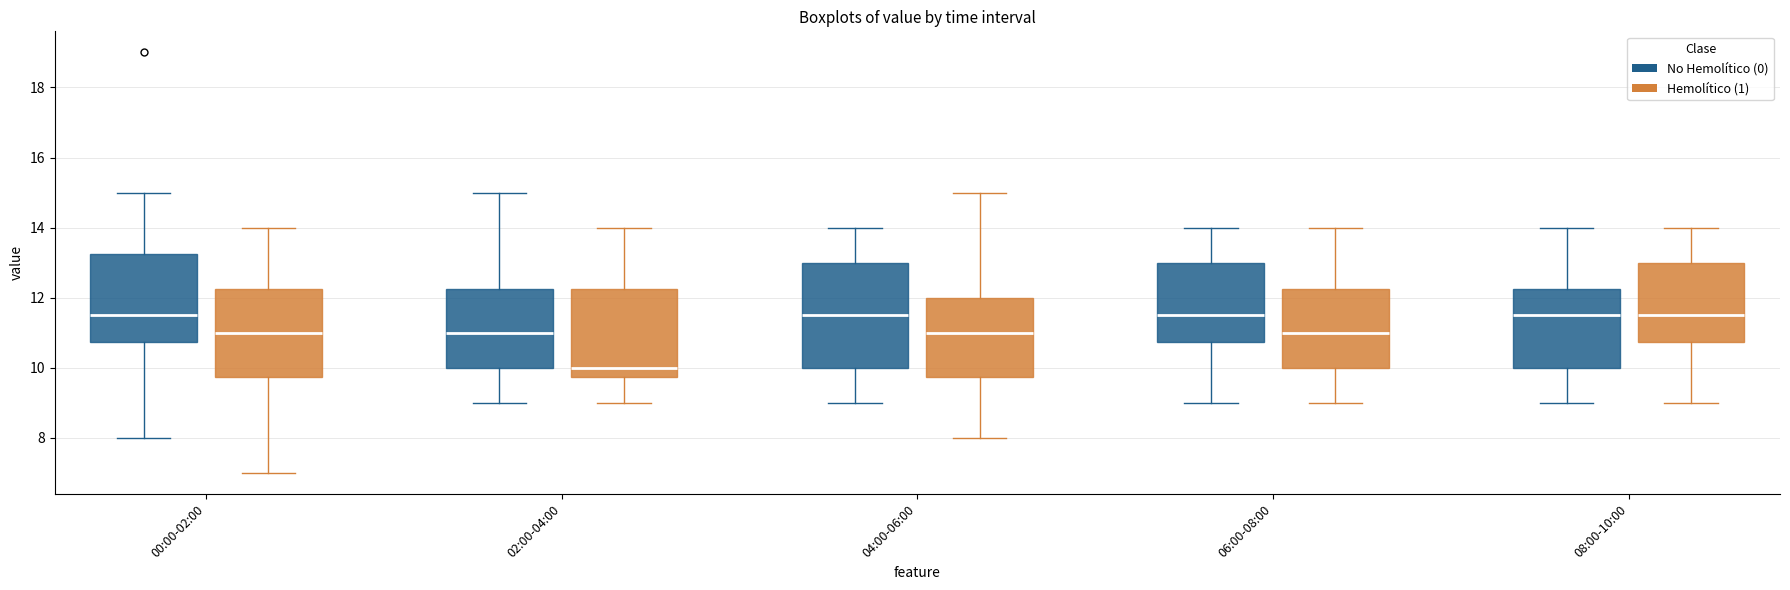

Reading left to right, read every box against the y-axis: the position of its median line, the range the box covers, and the ends of its whiskers. The values are not printed on the chart, so give them approximately, as read against the axis.

00:00-02:00 (No Hemolítico (0)): median 11.6, box 10.8 to 13.2, whiskers 8.0 to 15.0
00:00-02:00 (Hemolítico (1)): median 11.0, box 9.8 to 12.2, whiskers 7.0 to 14.0
02:00-04:00 (No Hemolítico (0)): median 11.0, box 10.0 to 12.2, whiskers 9.0 to 15.0
02:00-04:00 (Hemolítico (1)): median 10.0, box 9.8 to 12.2, whiskers 9.0 to 14.0
04:00-06:00 (No Hemolítico (0)): median 11.6, box 10.0 to 13.0, whiskers 9.0 to 14.0
04:00-06:00 (Hemolítico (1)): median 11.0, box 9.8 to 12.0, whiskers 8.0 to 15.0
06:00-08:00 (No Hemolítico (0)): median 11.6, box 10.8 to 13.0, whiskers 9.0 to 14.0
06:00-08:00 (Hemolítico (1)): median 11.0, box 10.0 to 12.2, whiskers 9.0 to 14.0
08:00-10:00 (No Hemolítico (0)): median 11.6, box 10.0 to 12.2, whiskers 9.0 to 14.0
08:00-10:00 (Hemolítico (1)): median 11.6, box 10.8 to 13.0, whiskers 9.0 to 14.0